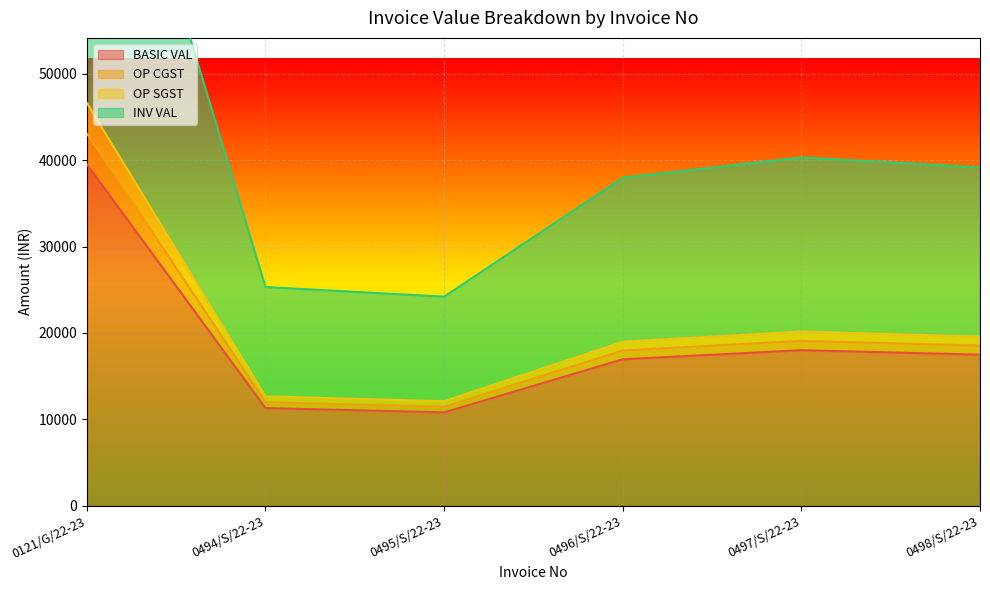

At which label is BASIC VAL closest to 25160?

0497/S/22-23